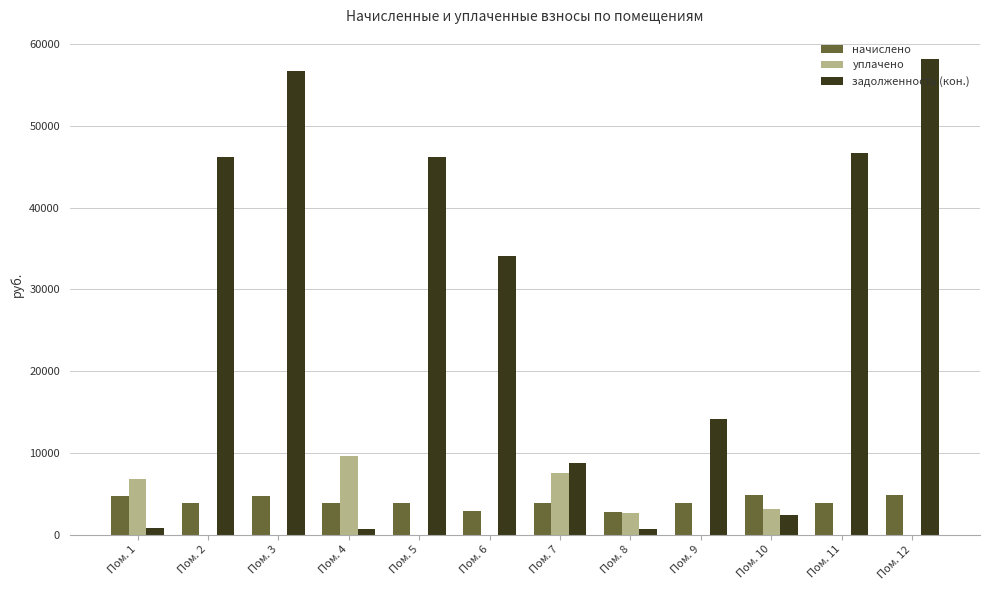

Between Пом. 7 and Пом. 11, which series saw the biggest shift?

задолженность (кон.)